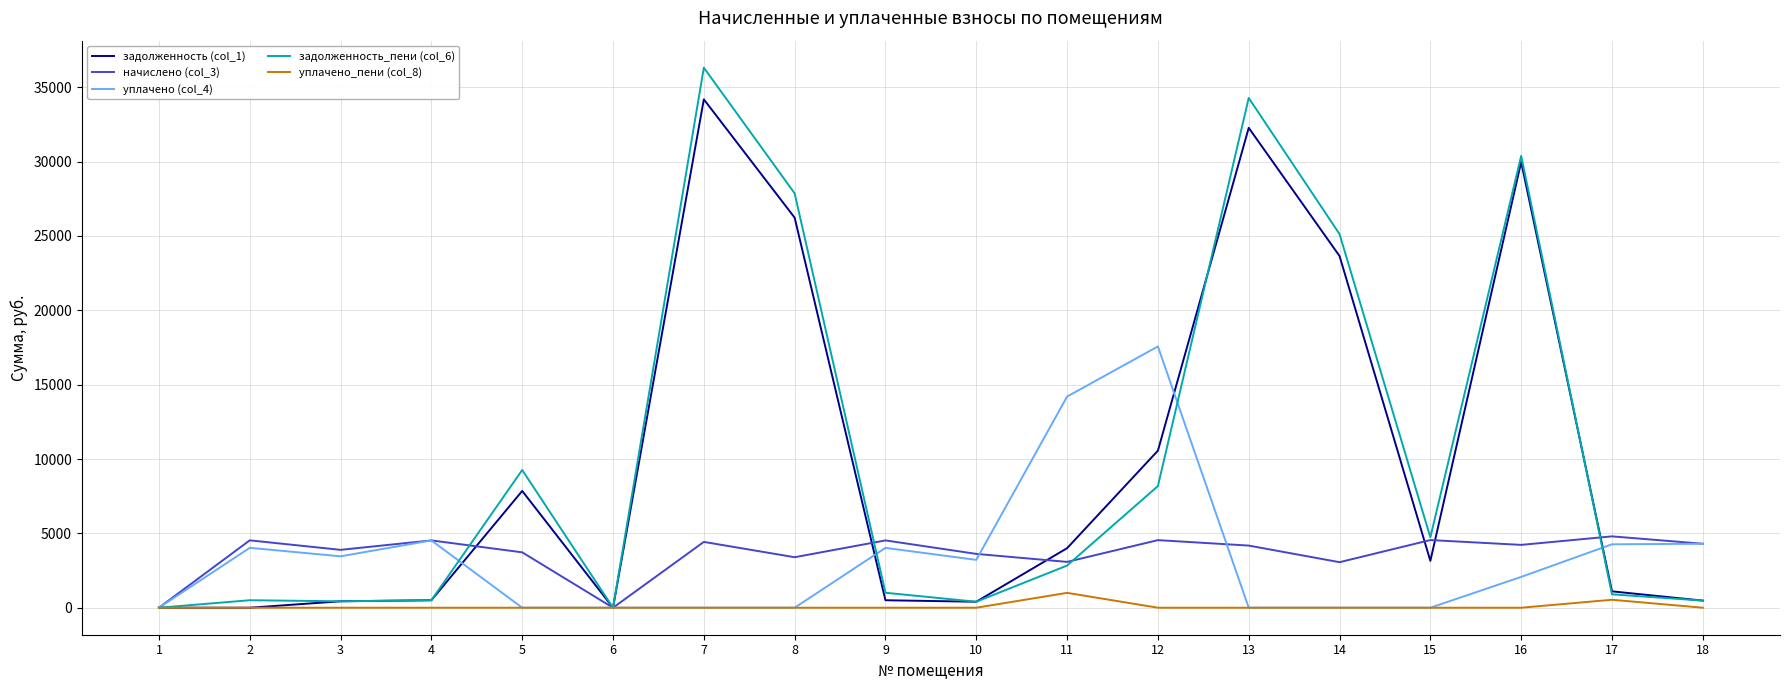

The value of задолженность (col_1) at 2 is -20550.6. True or false?

False